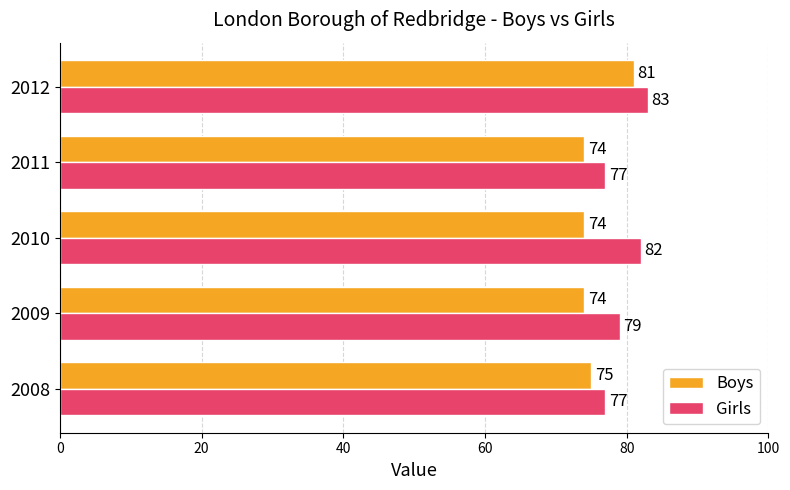

Which category has the highest value in the Boys series?

2012